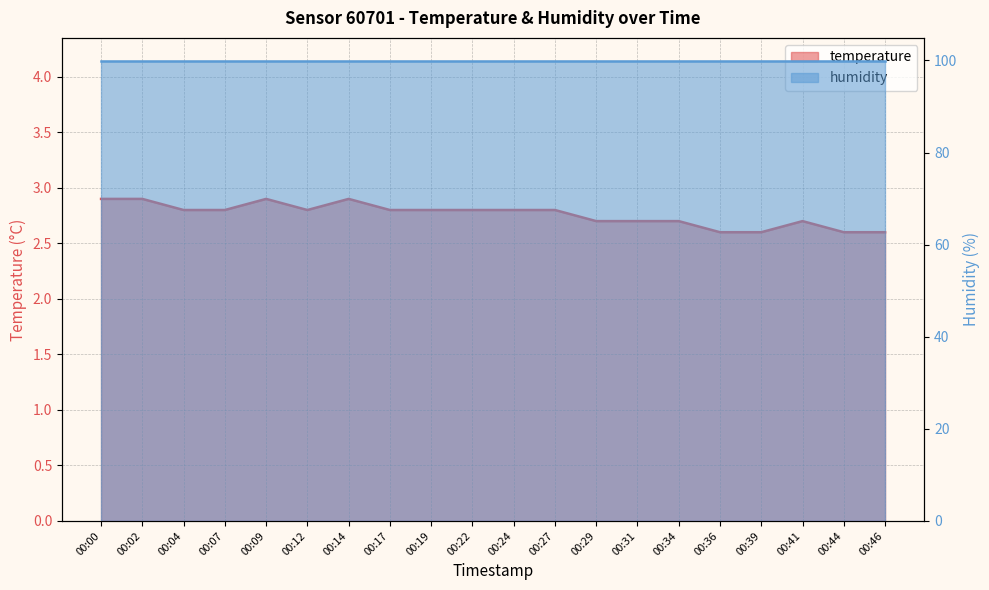

What is the average value?

2.8